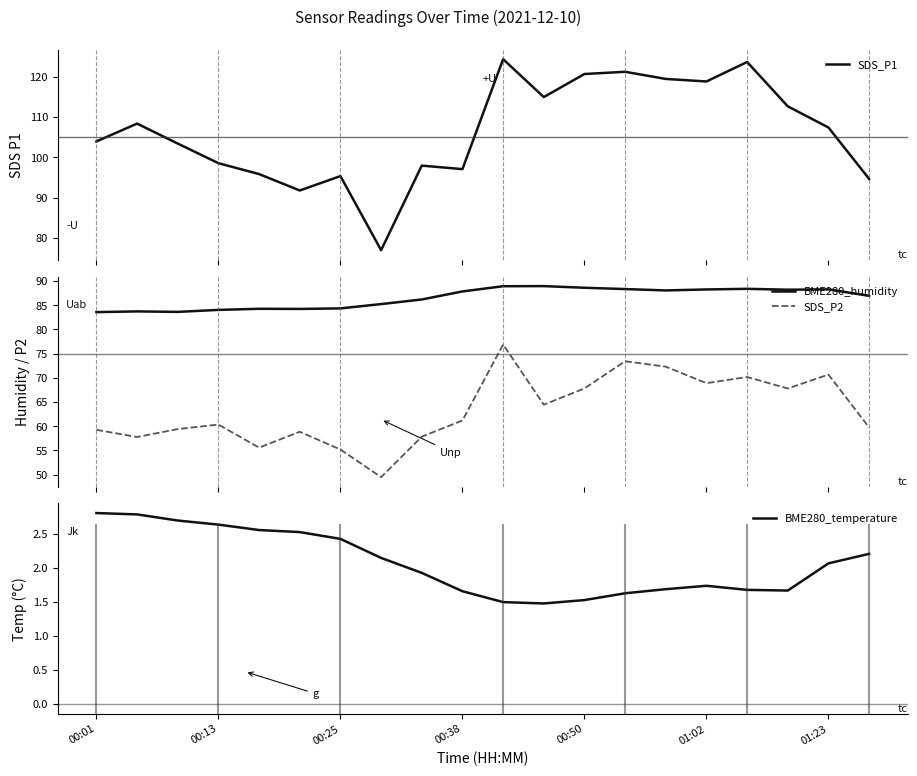

What is the maximum value for BME280_temperature?

2.8